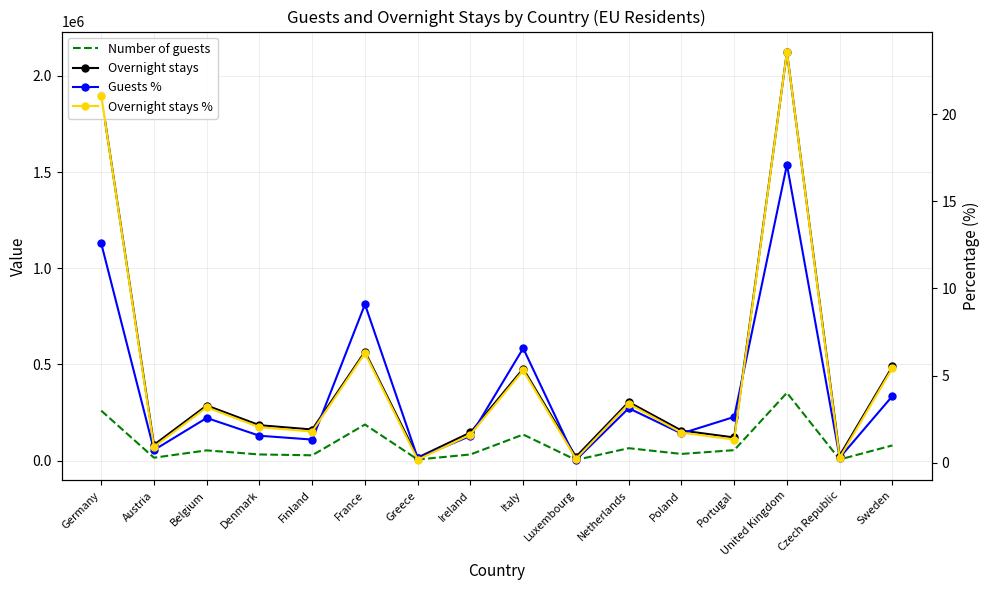

How many data points in Overnight stays % are above 2?

8